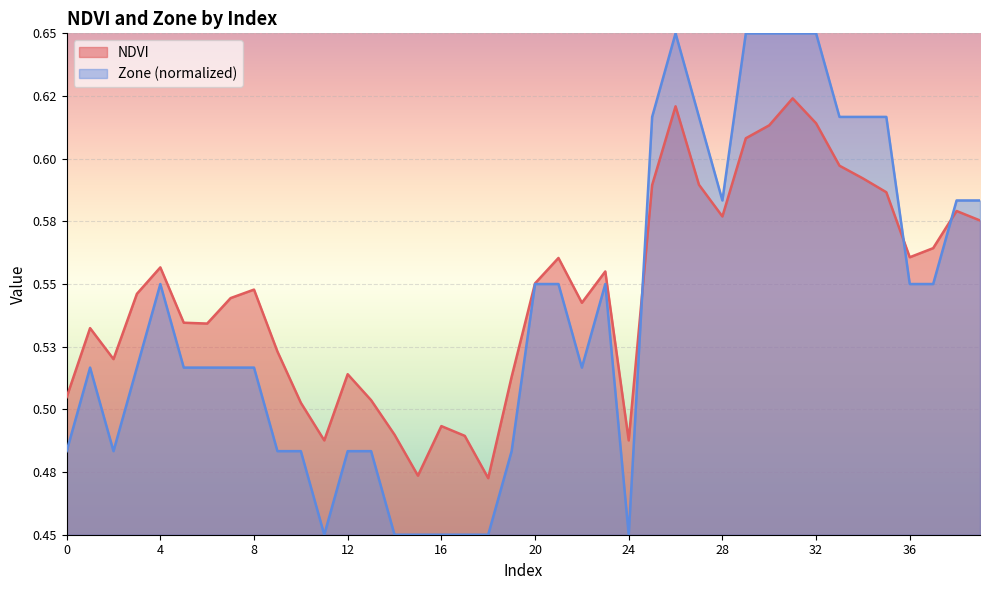

Is the value of NDVI at 16 greater than the value of Zone at 6?

No